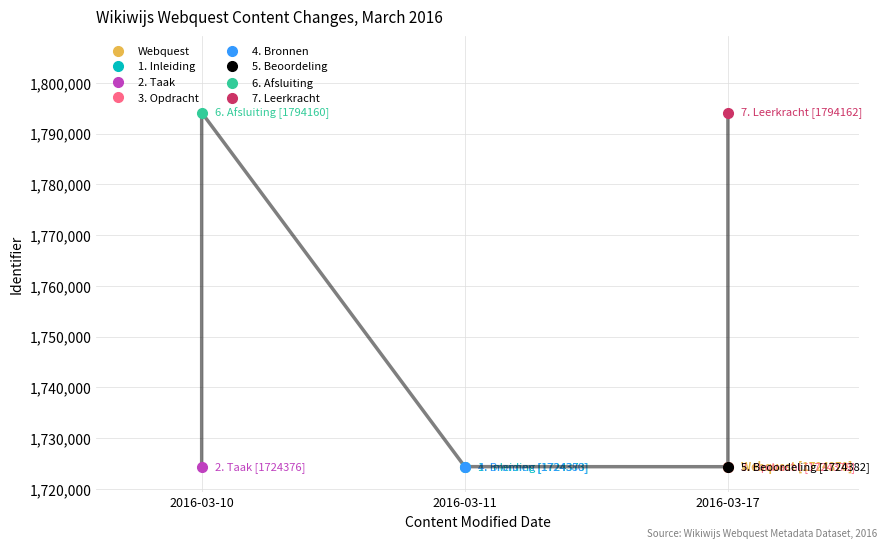

Where is the data nearest to the value 1759266?

2016-03-17